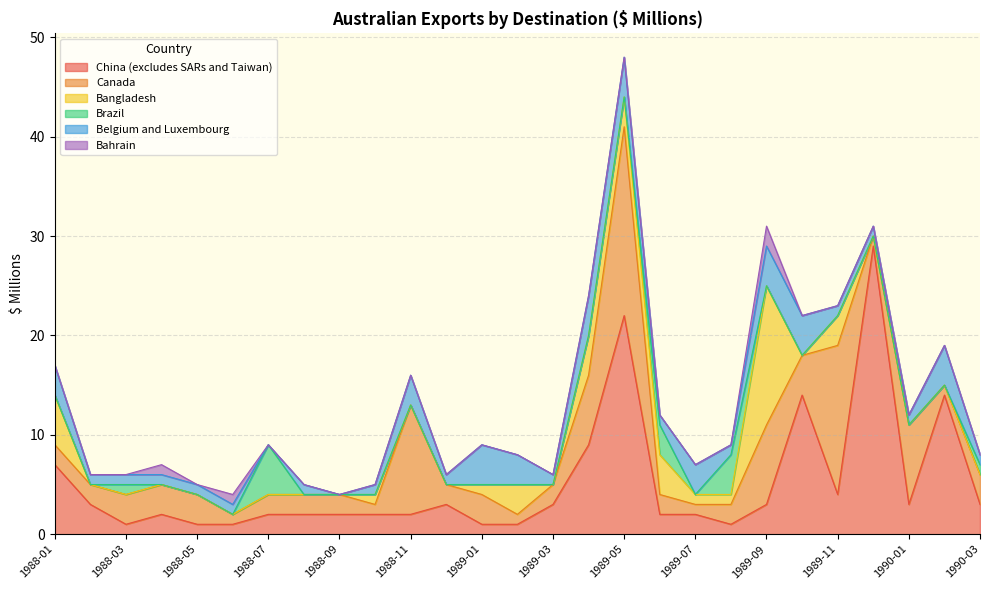

How many values in the China (excludes SARs and Taiwan) series exceed 2?

13